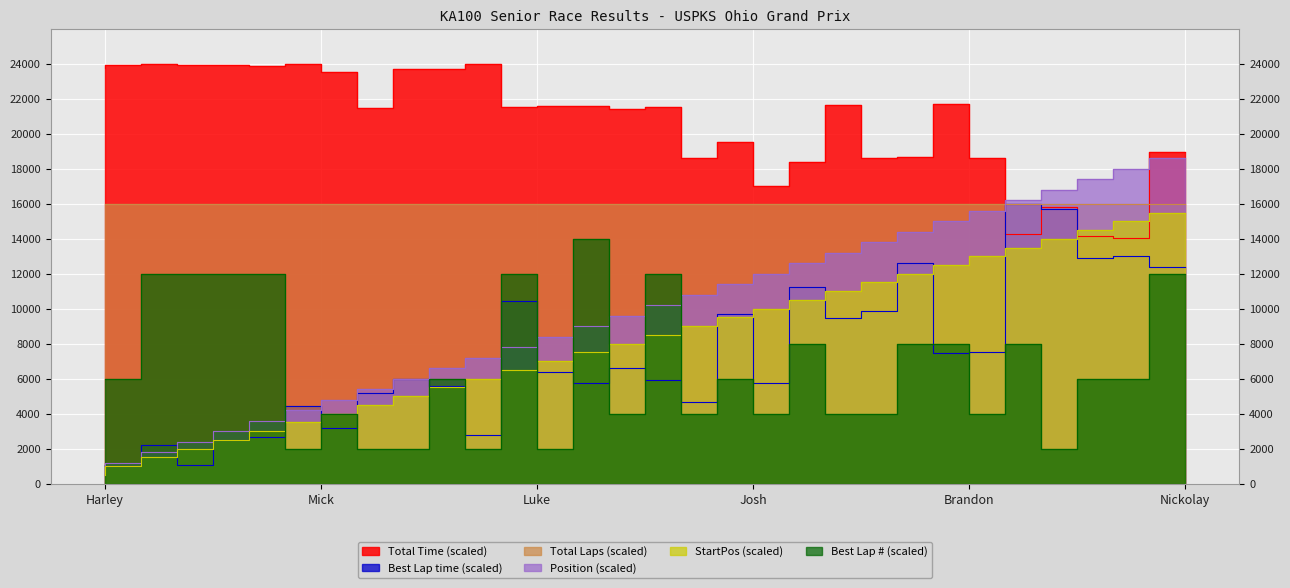

Which series has the widest spread of values?

Position